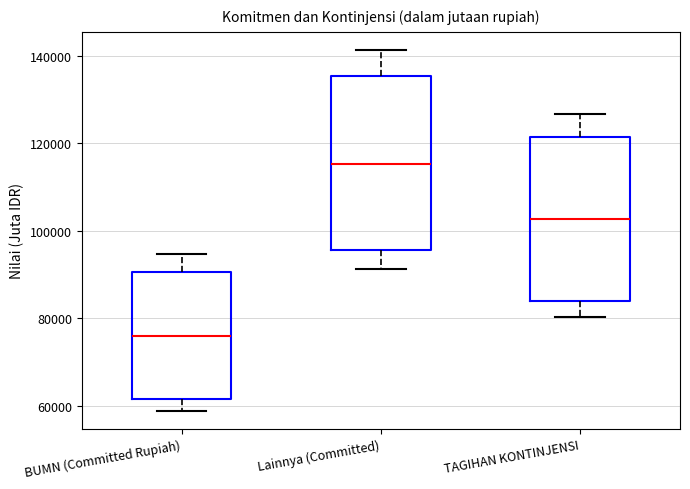

Comparing the boxes themselves (not the whiskers), which one is the tallest?

Lainnya (Committed)